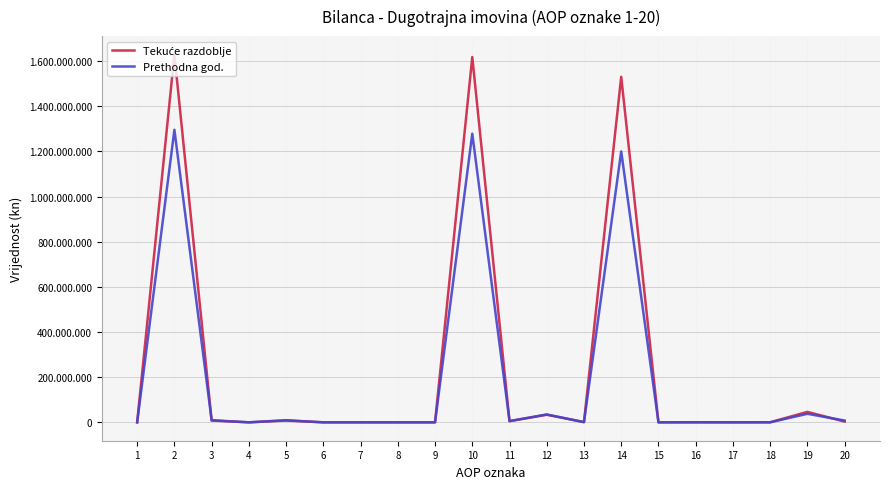

Does the chart display data point markers on the line(s)?

No